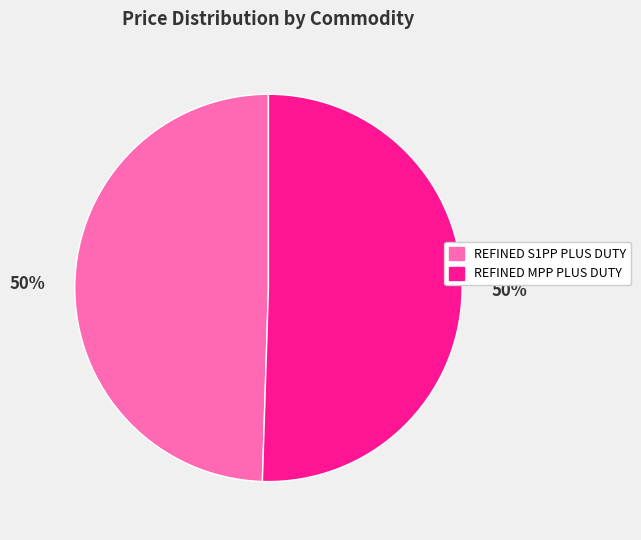

To the nearest percent, what is the average slice percentage?

50%